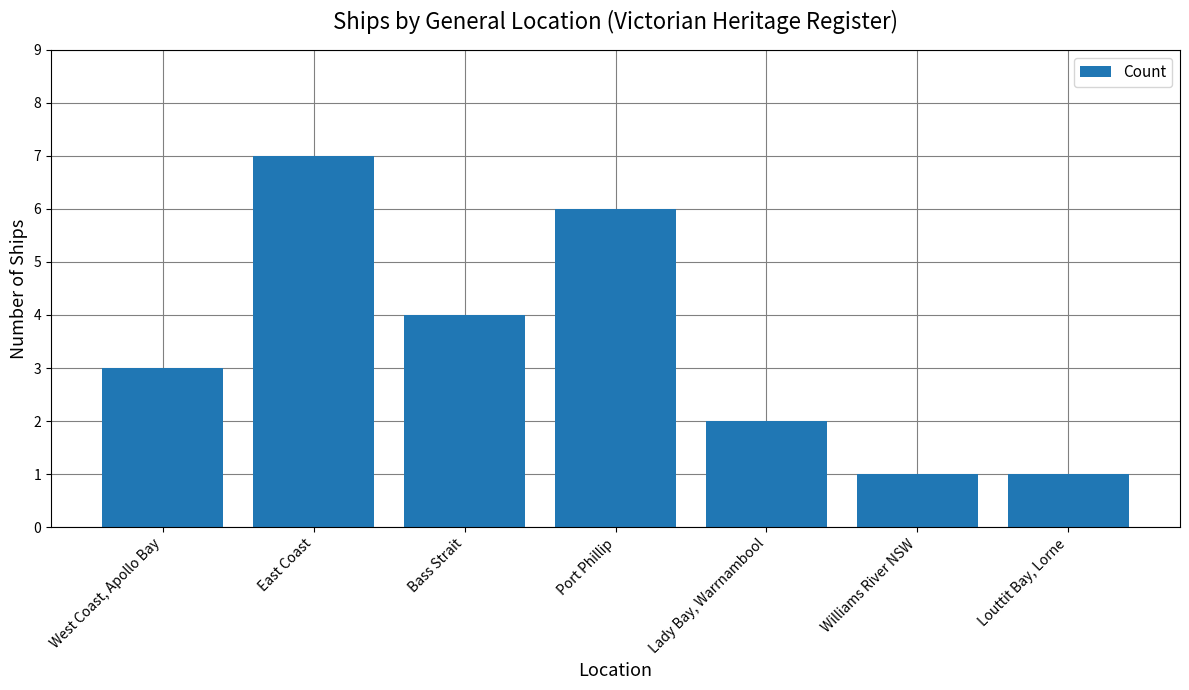

How many values are between 1 and 6?

6